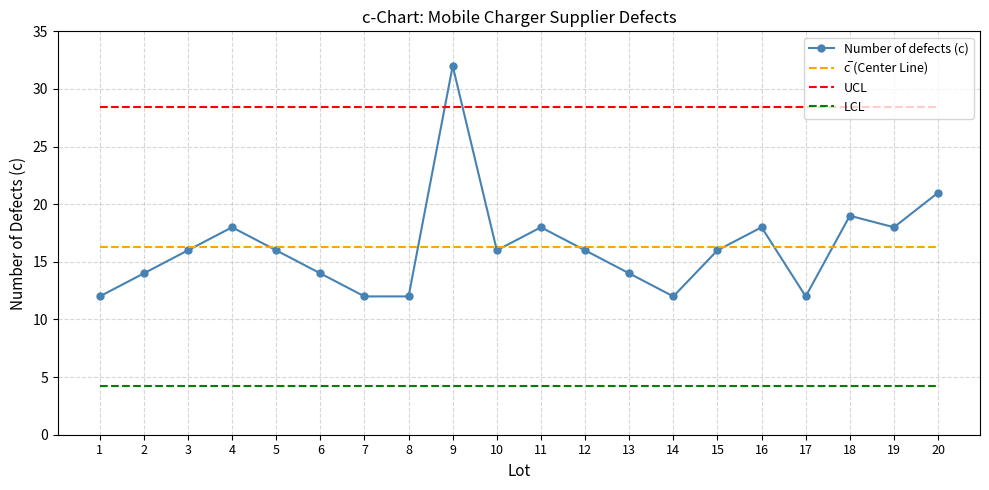

What is the greatest value displayed?

32.0